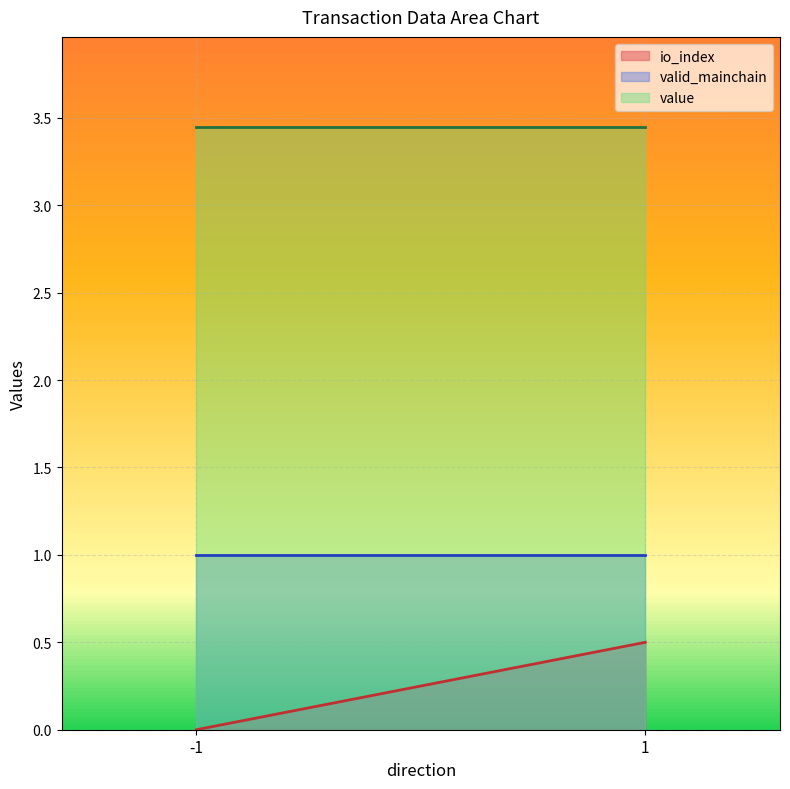

Between -1 and 1, which is larger?

1